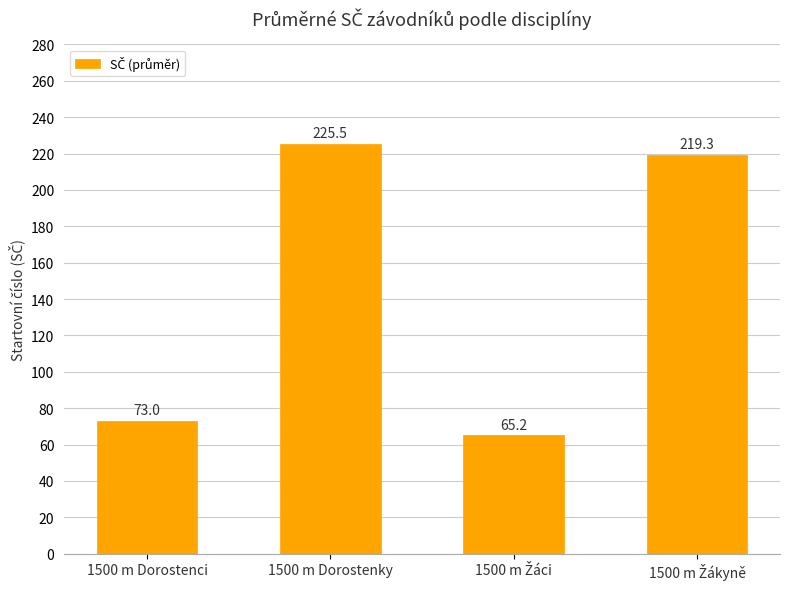

At which category does the chart reach its peak across all series?

1500 m Dorostenky